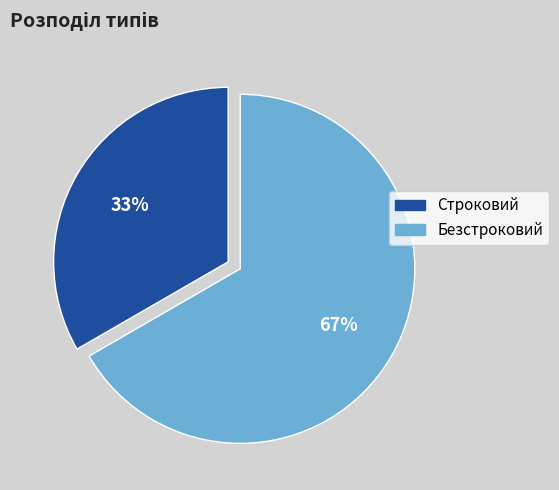

Is the sum of Строковий and Безстроковий greater than half?

Yes